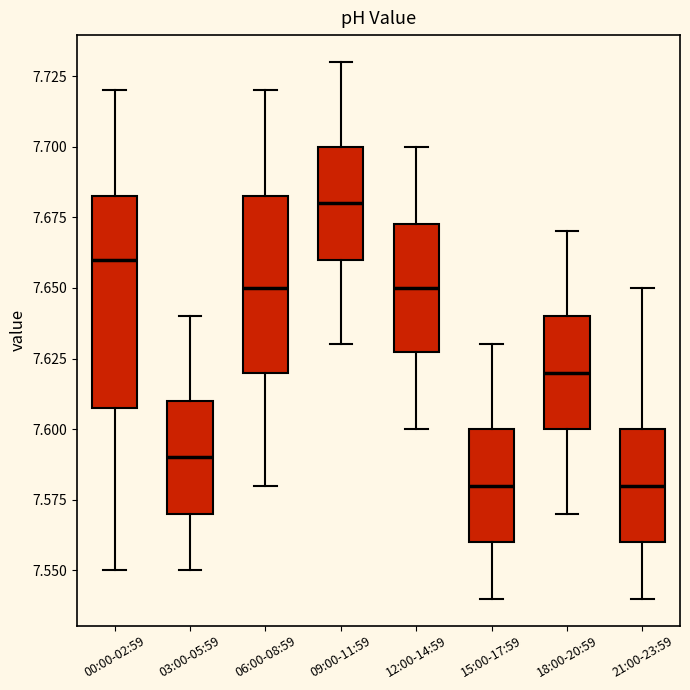

Comparing the boxes themselves (not the whiskers), which one is the tallest?

00:00-02:59